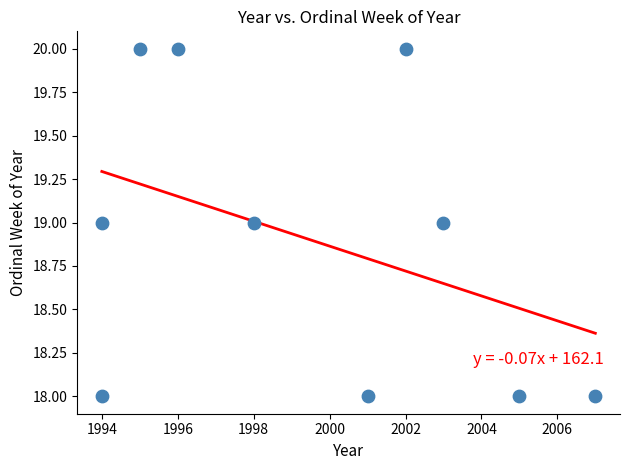

What is the range of X values (max minus min)?

13